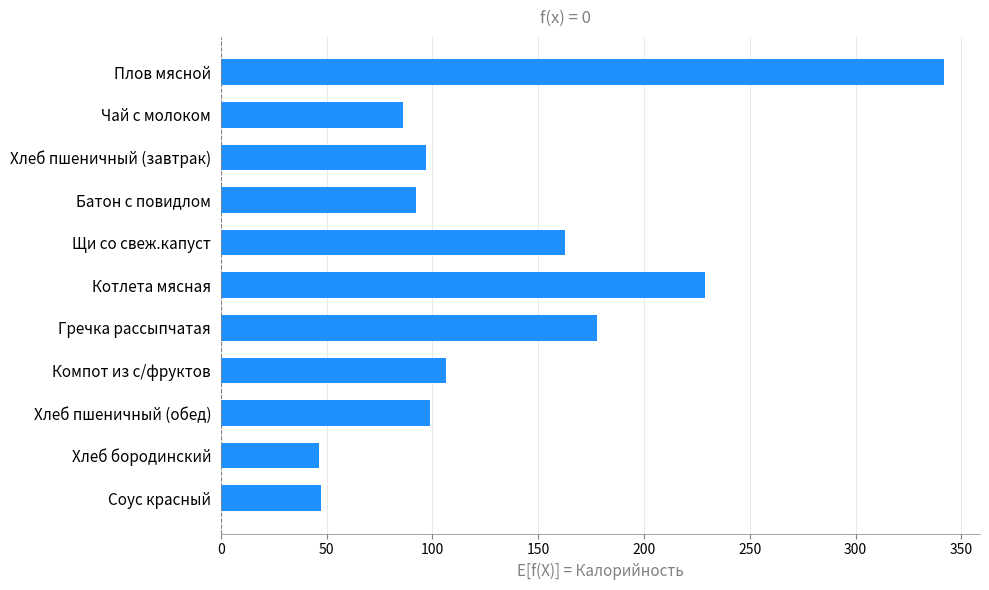

Is it true that the value at Котлета мясная is 228.8?

True